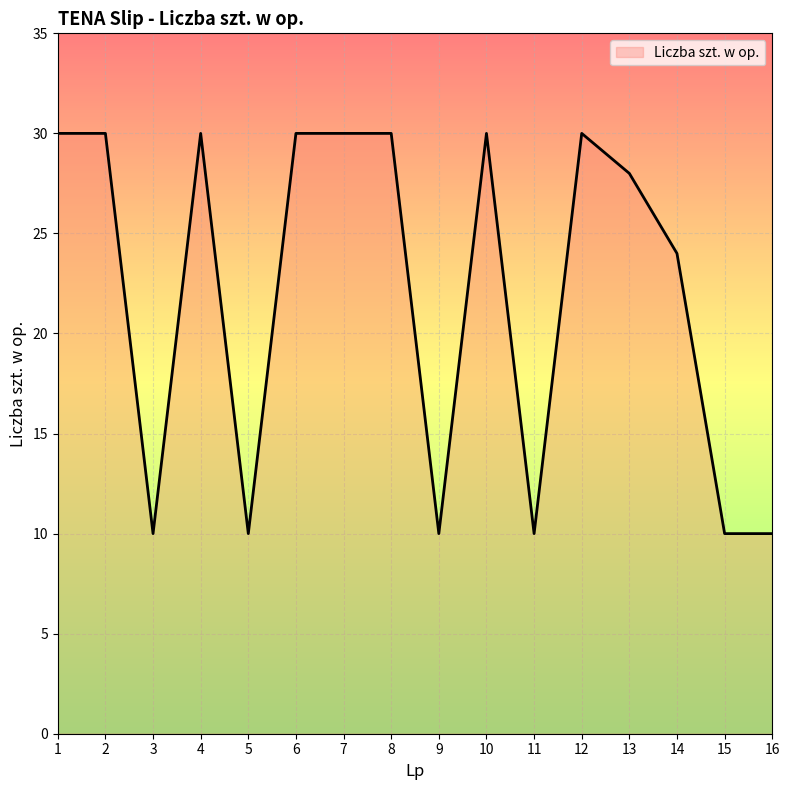

Count the number of categories in the chart.

16